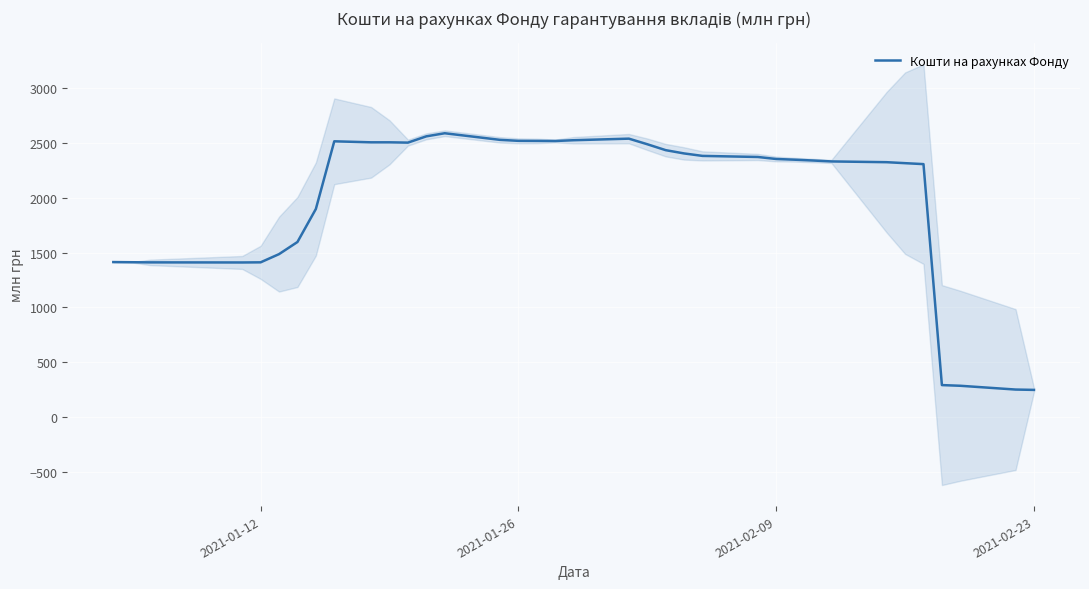

How many lines are shown in the chart?

1